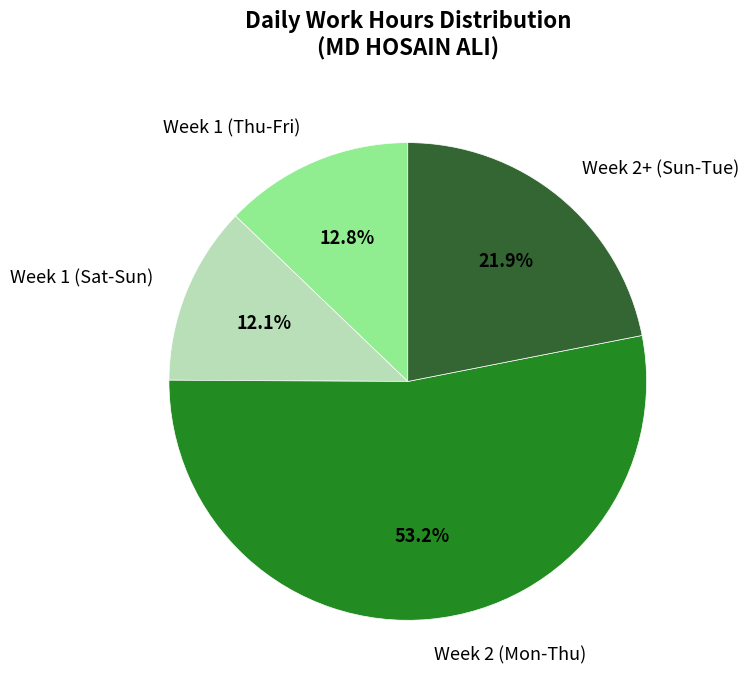

What is the largest slice in the pie chart?

Week 2 (Mon-Thu)